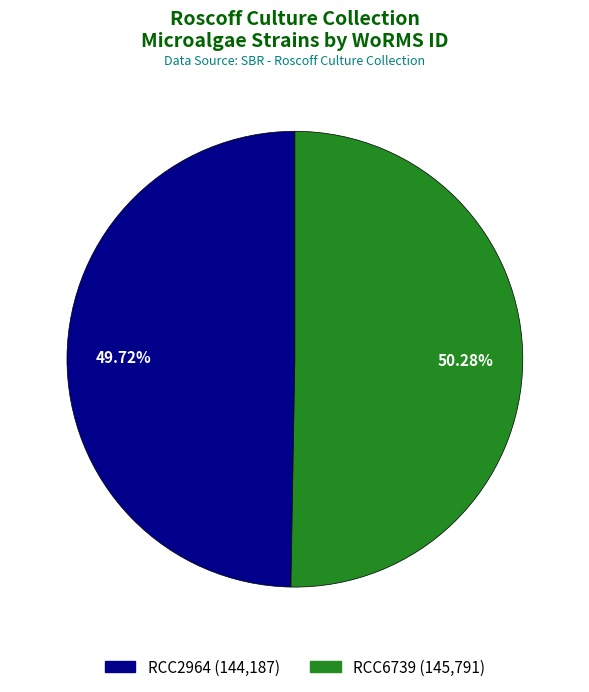

Count the number of slices in the pie.

2